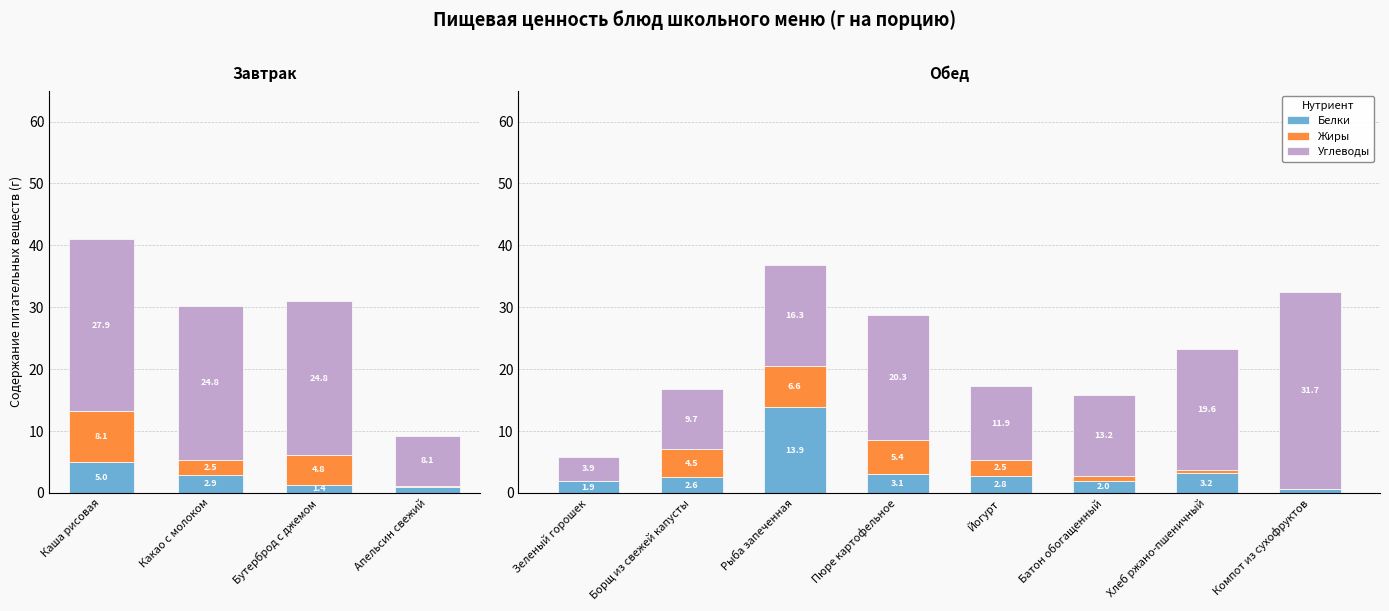

Where is Углеводы nearest to the value 17?

Рыба запеченная